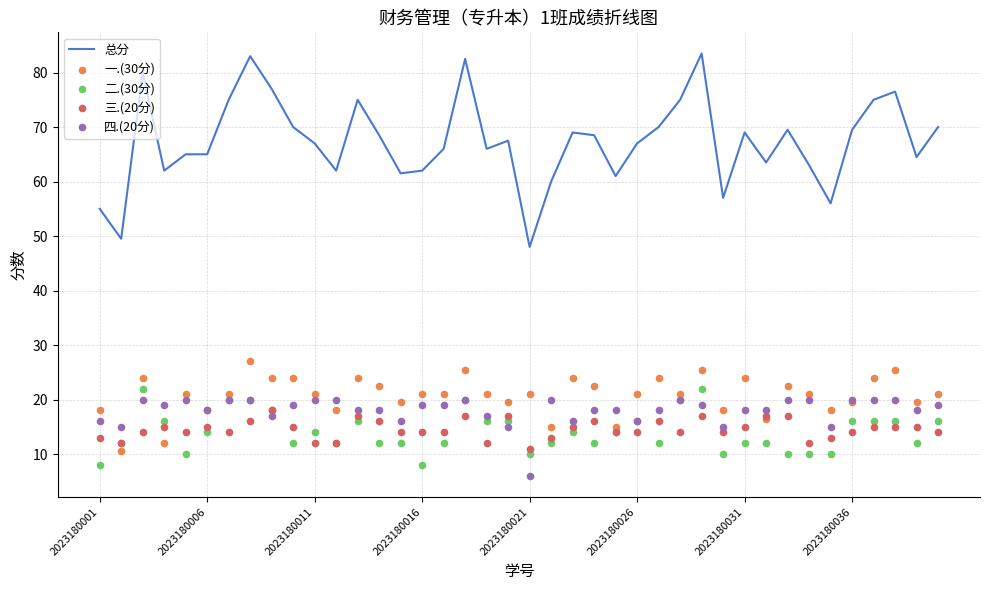

Which series reaches the minimum Y coordinate?

四.(20分)